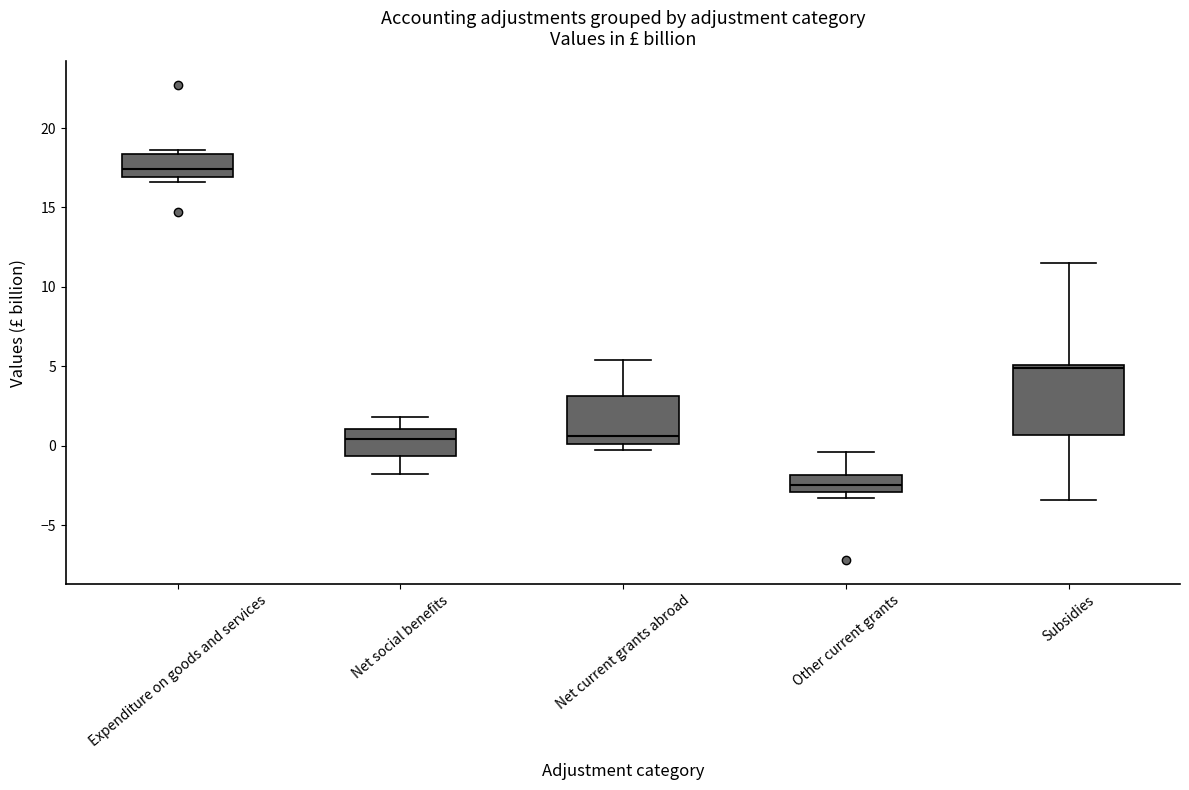

Which box is the tallest, from its lower edge to its upper edge?

Subsidies